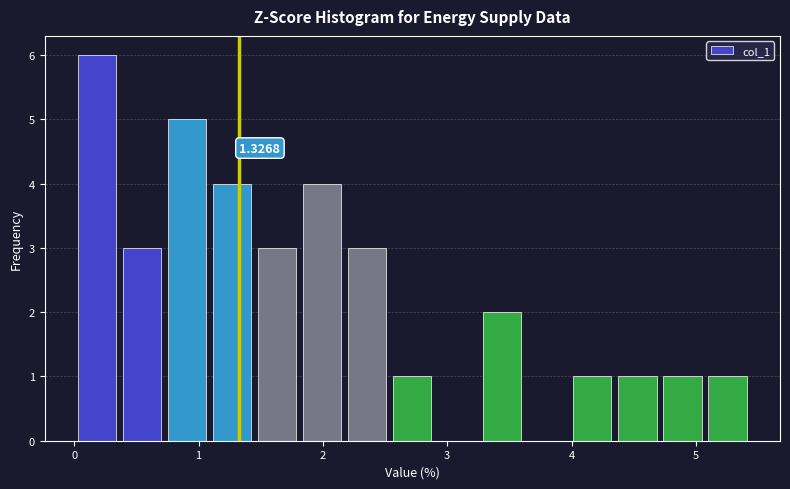

Around what value on the x-axis is the tallest bar? Give the approximate position of its centre, as read against the axis.

0.2